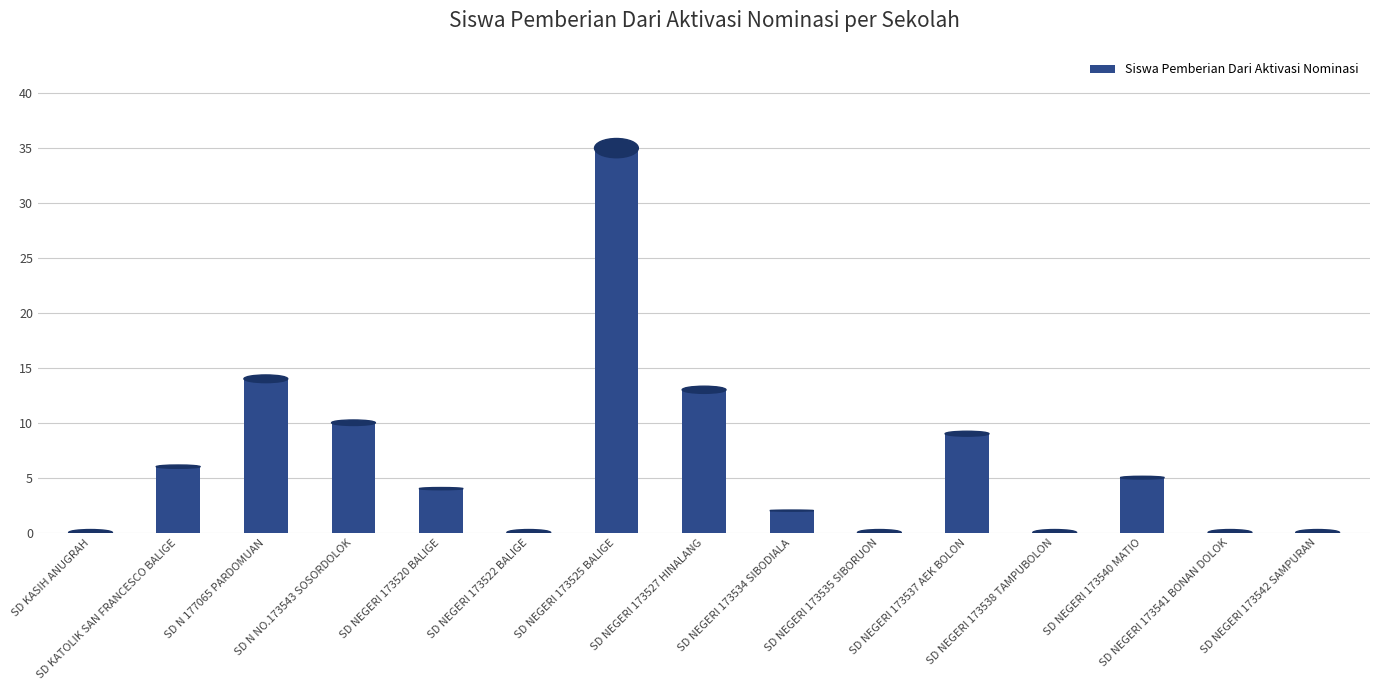

Are the bars horizontal?

No